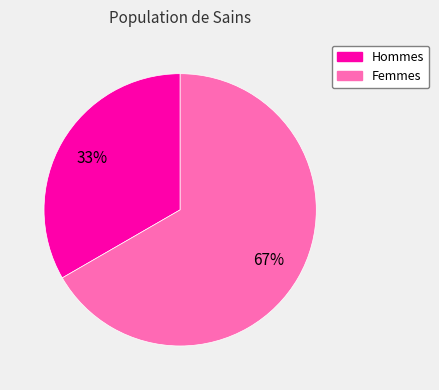

Count the number of slices in the pie.

2